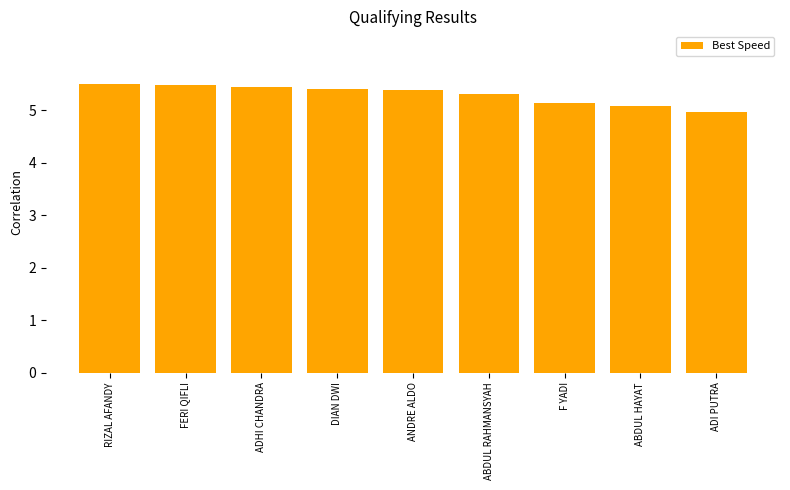

How many data points are less than 5?

1